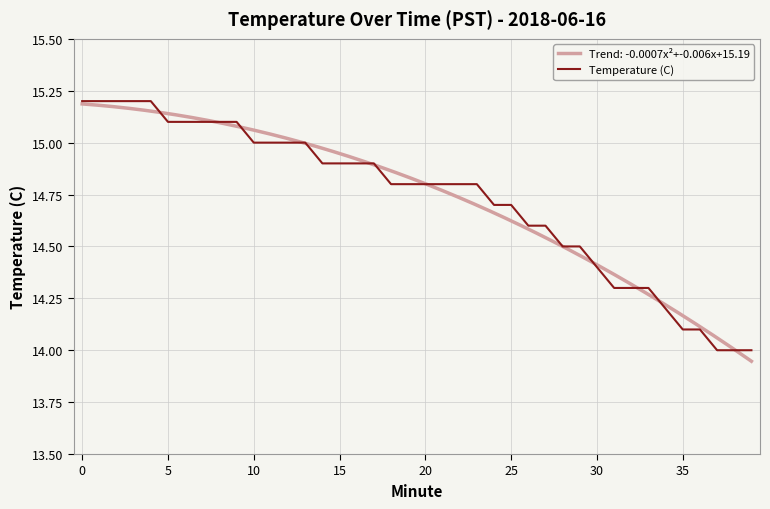

Between 26 and 11, which is larger?

11